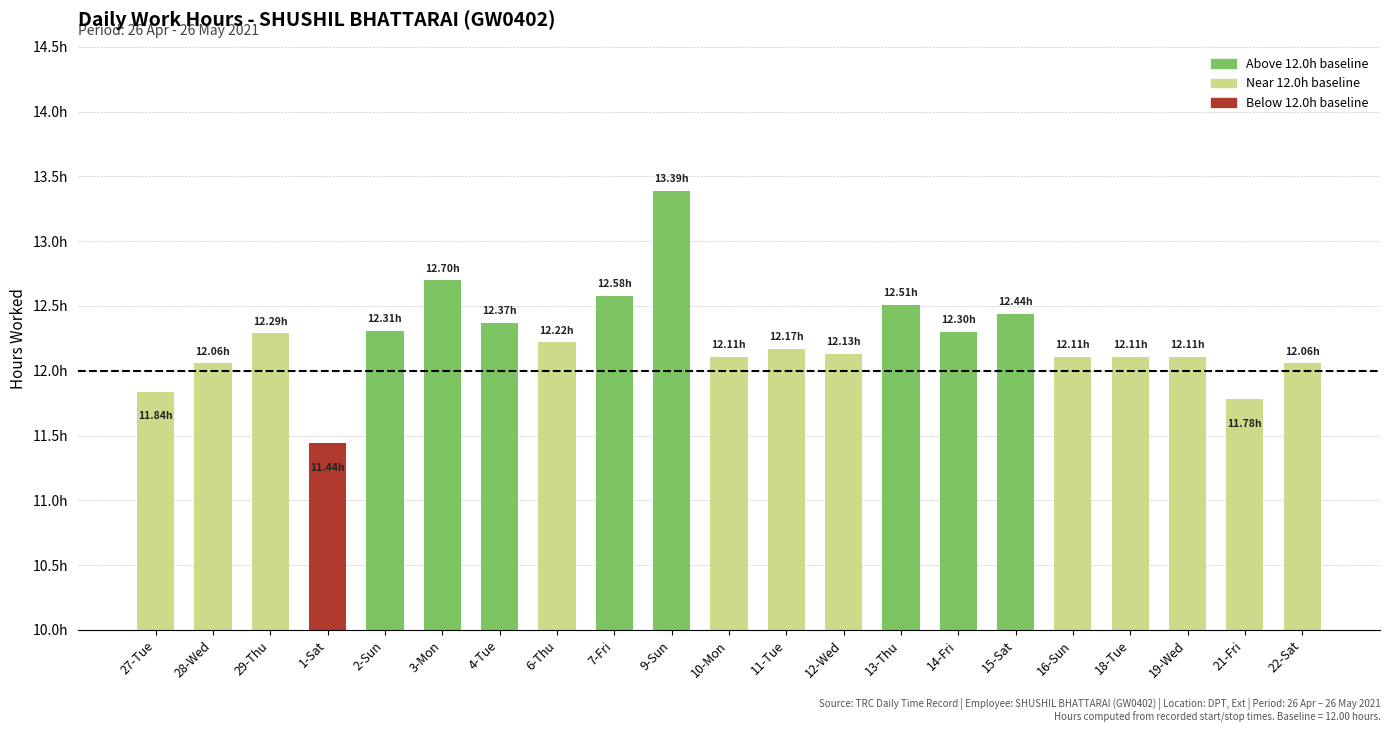

What is the value of the 4th bar from the left?

11.4